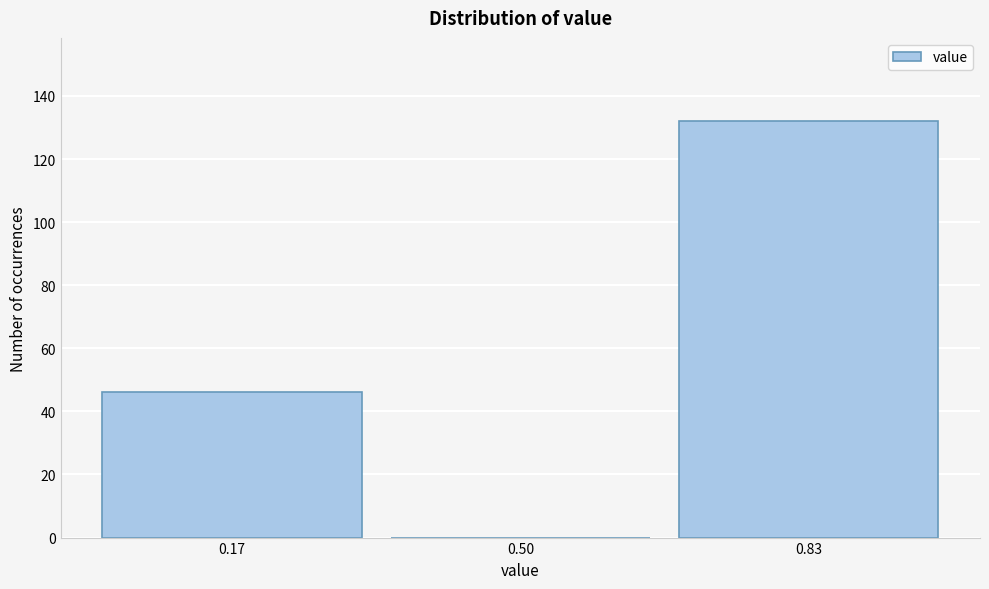

Over which range of the x-axis is the bar tallest?

0.65 to 1.00